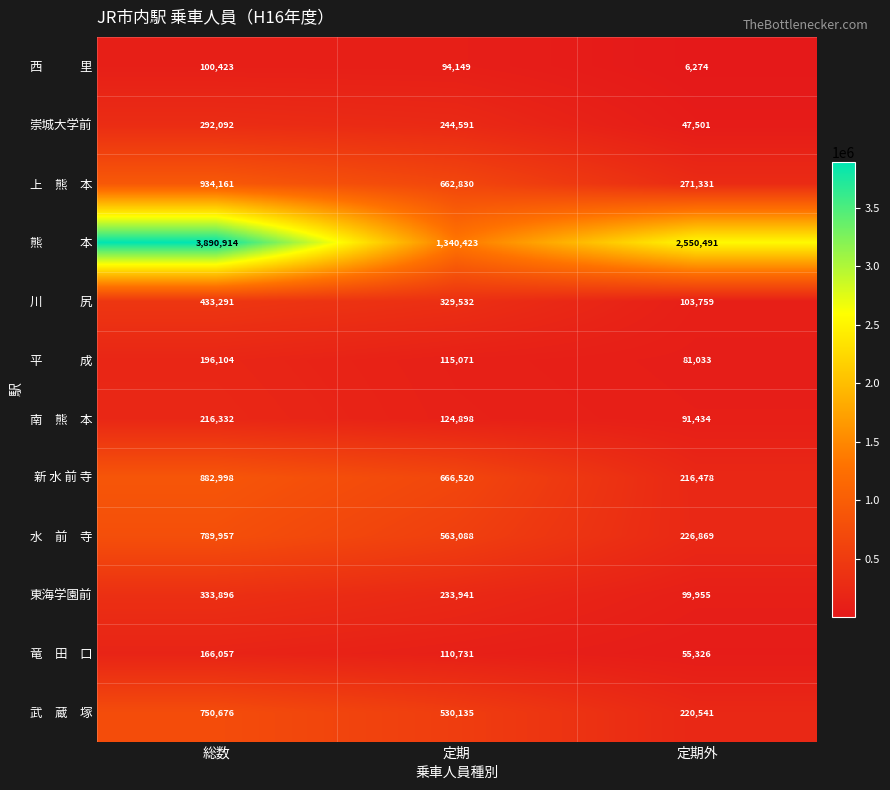

What is the total value across all series at 定期?

5015909